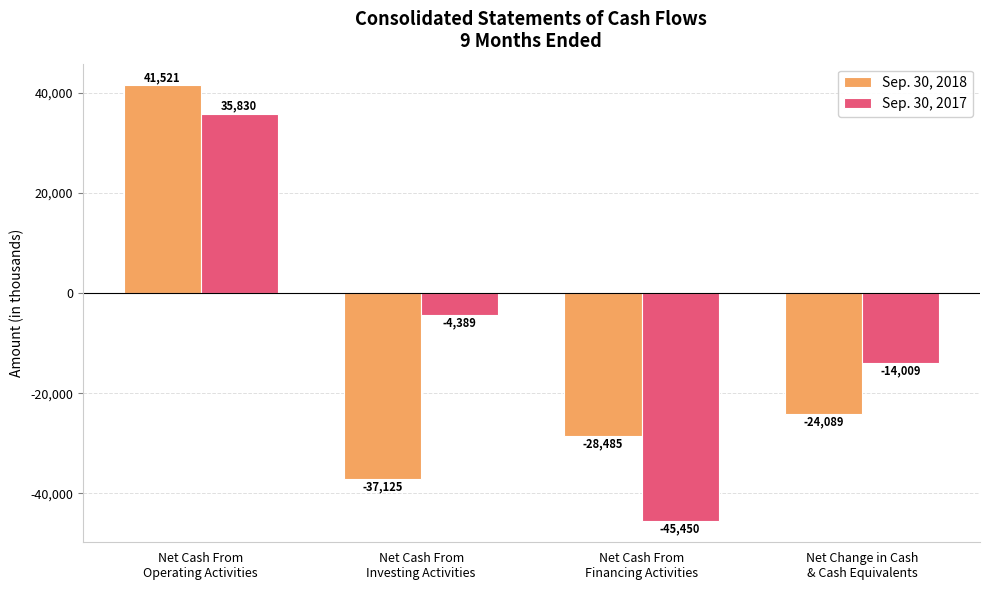

At which label does Sep. 30, 2017 first exceed -4389?

Net Cash From
Operating Activities